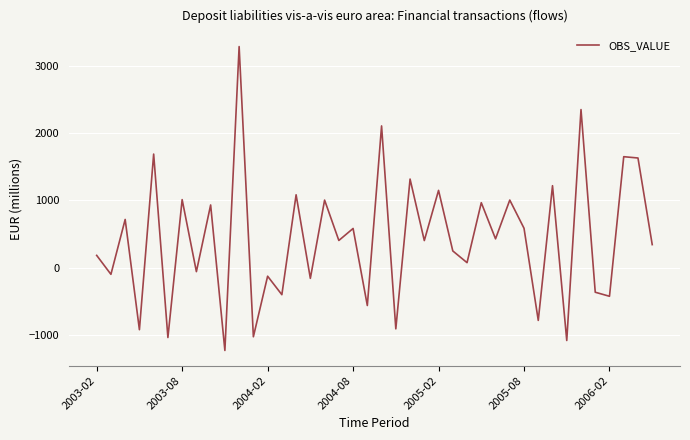

What is the smallest value displayed?

-1229.8